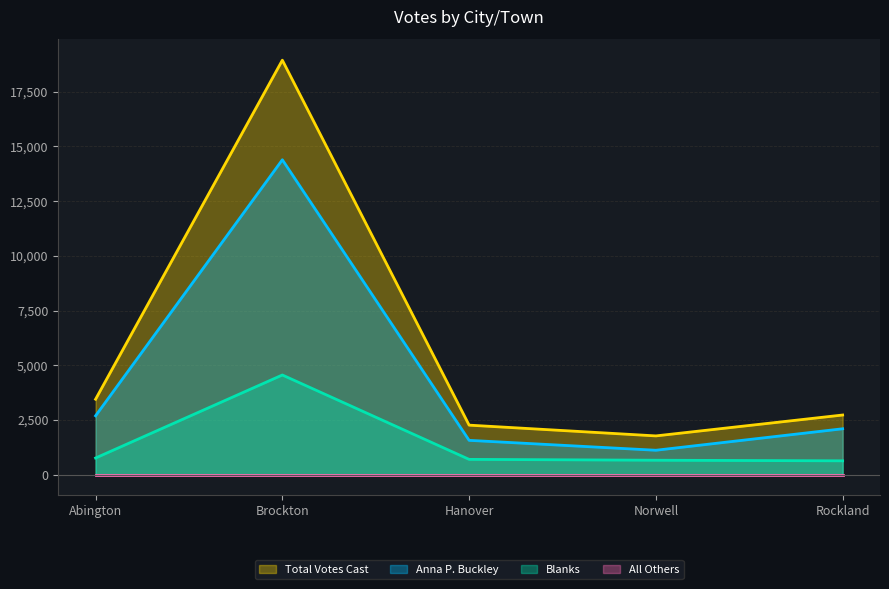

Which category has the lowest value in the Anna P. Buckley series?

Norwell